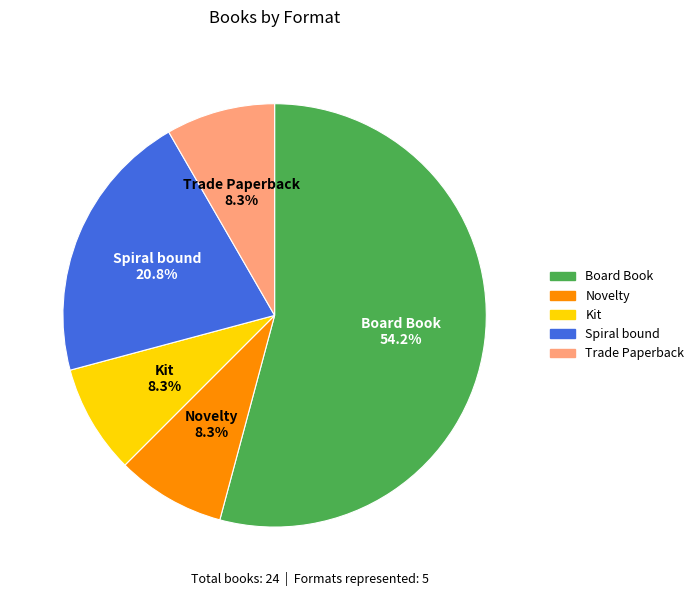

Is it true that Trade Paperback is 8% of the pie?

True